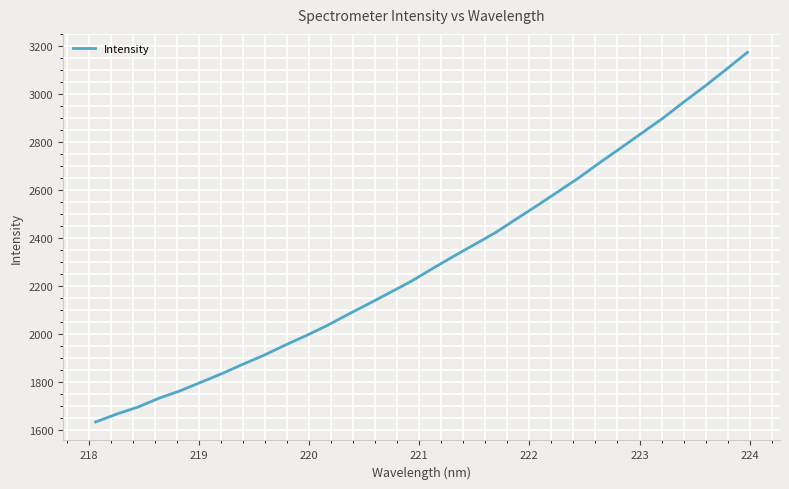

True or false: the data has more than 2 interior local peaks.

False